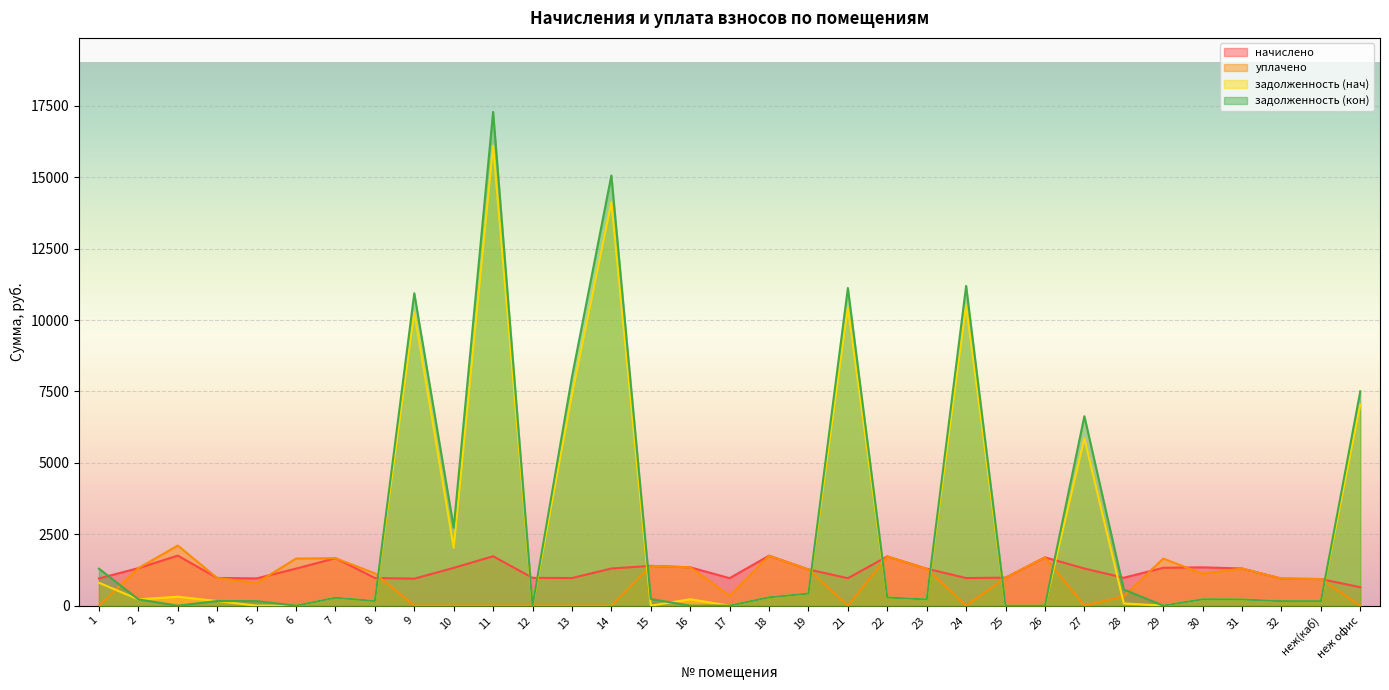

Is the value of начислено at 27 greater than the value of задолженность (нач) at 8?

Yes